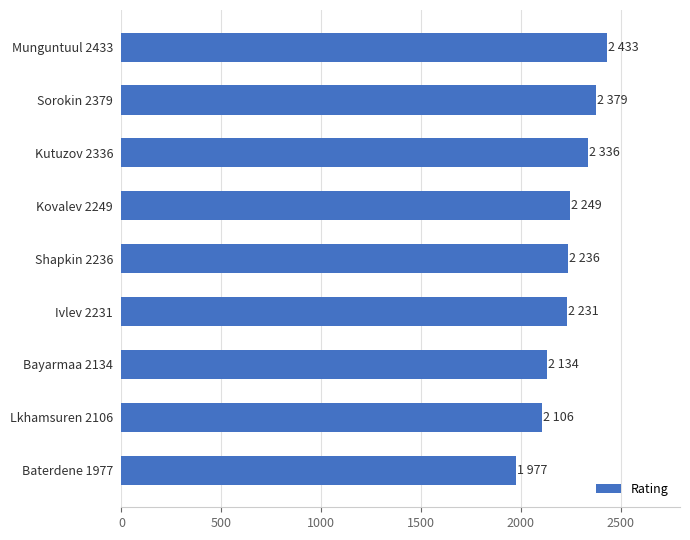

What is the change in value from Lkhamsuren 2106 to Ivlev 2231?

+125